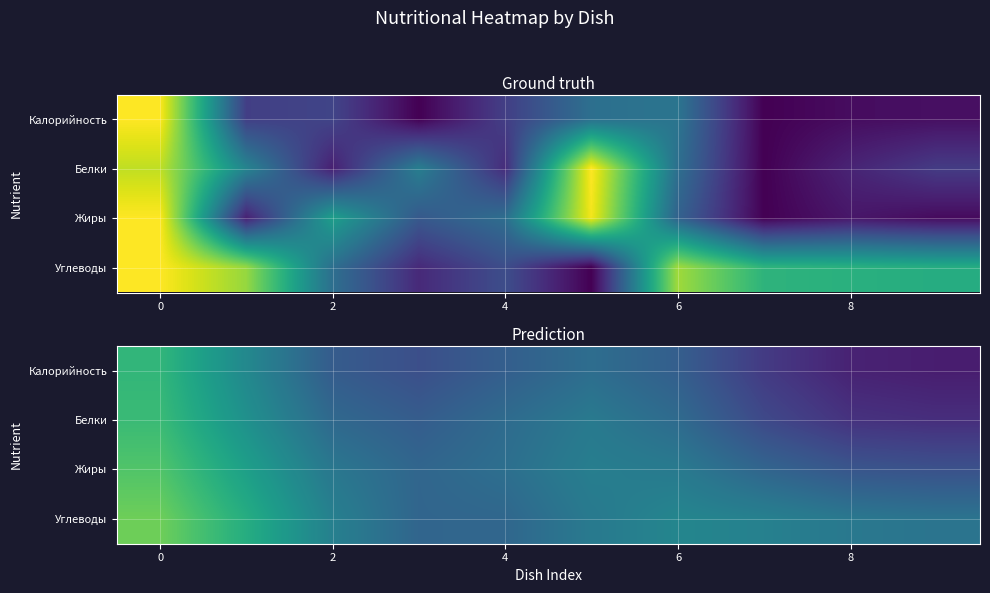

Count the Белки values in the range 0 to 1.

10